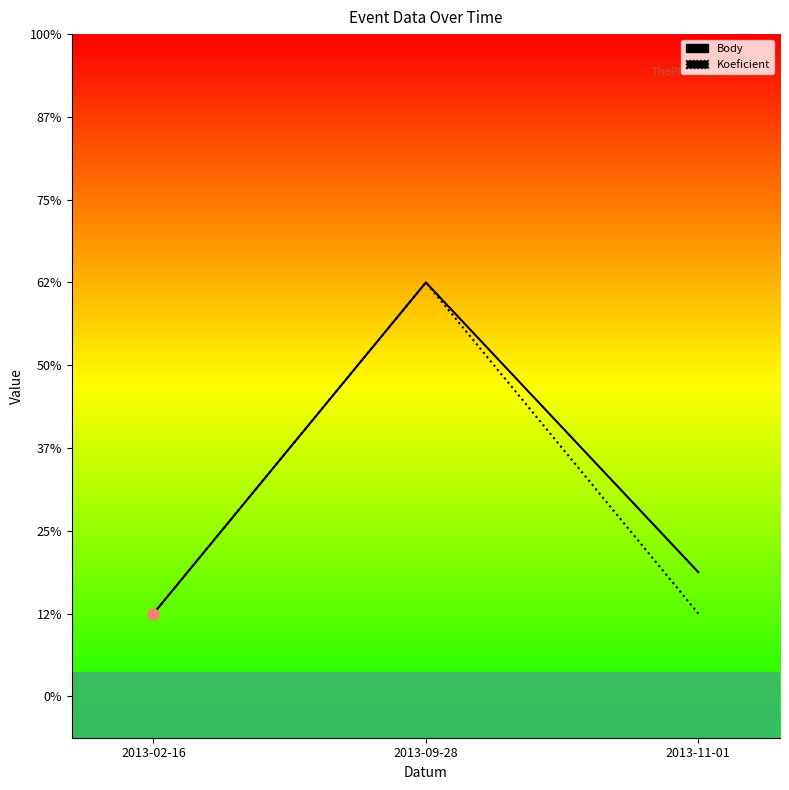

Is the value of Koeficient at 2013-02-16 greater than the value of Body at 2013-11-01?

No